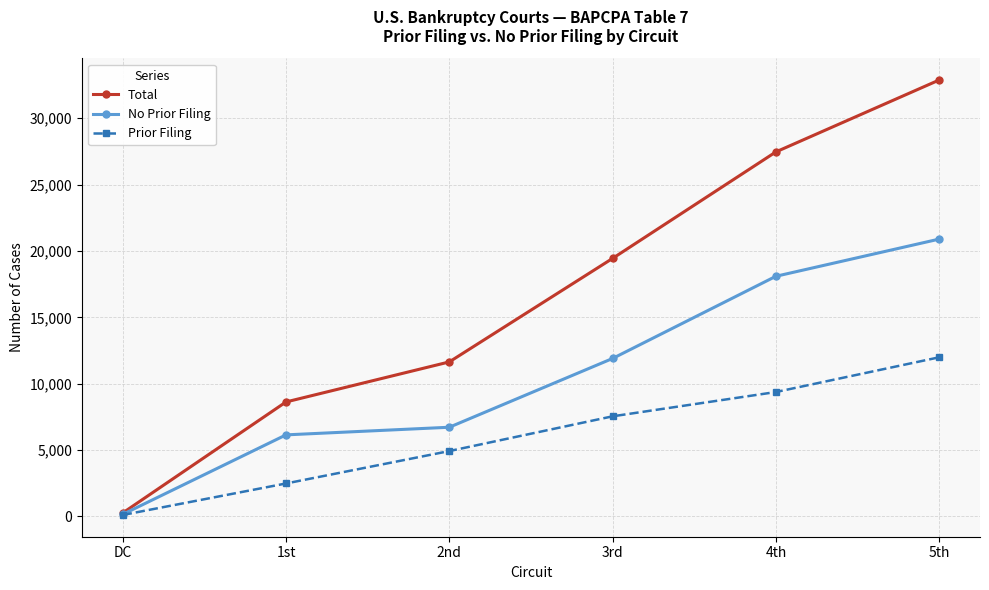

What position from the left is 4th?

5